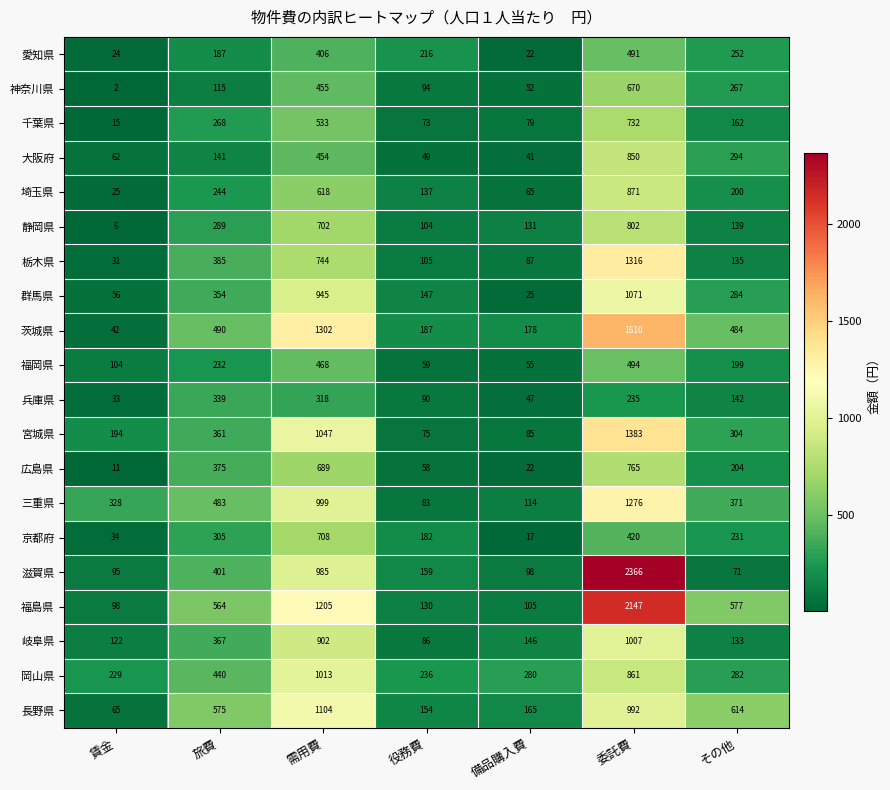

What is the total value across all series at 委託費?

20359